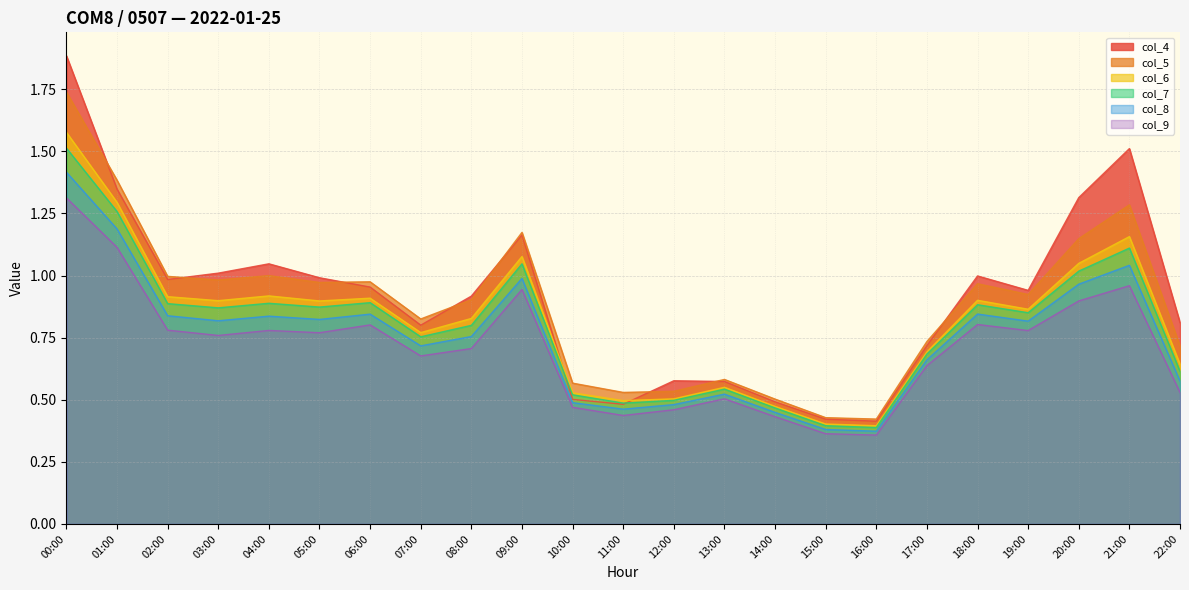

True or false: col_7 has more than 1 interior local peaks.

True